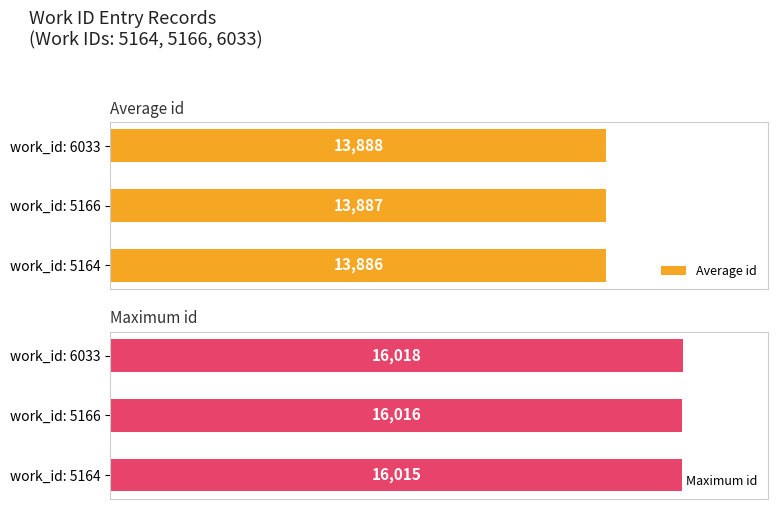

How many data points in Maximum id are above 16016?

1